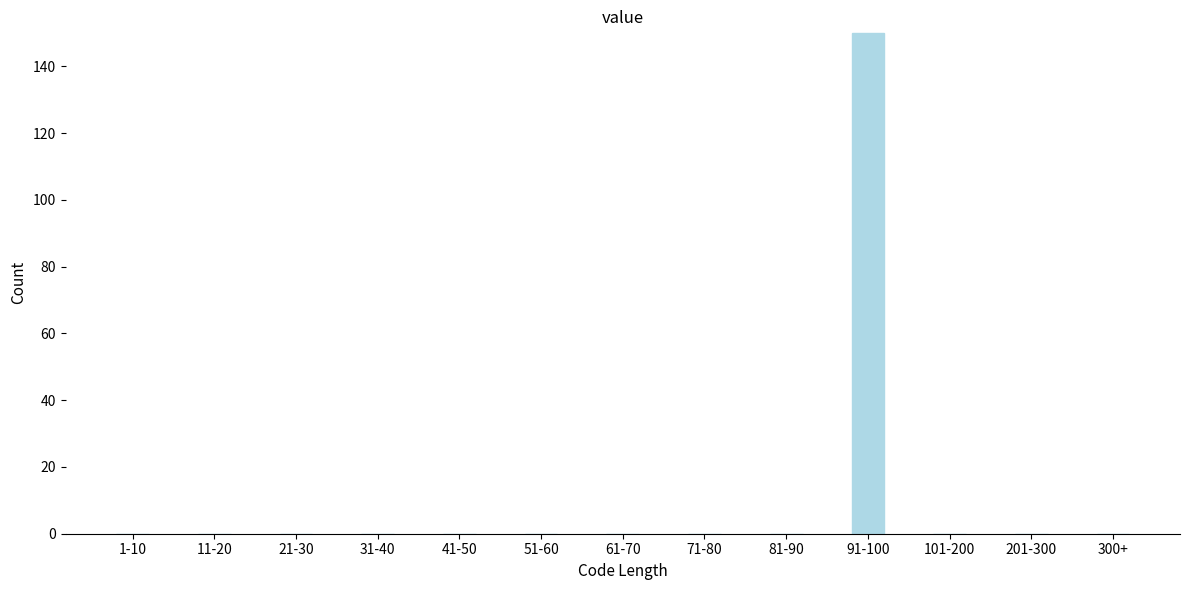

Reading left to right, transcribe all the data shown in this chart.

1-10=0	11-20=0	21-30=0	31-40=0	41-50=0	51-60=0	61-70=0	71-80=0	81-90=0	91-100=150	101-200=0	201-300=0	300+=0